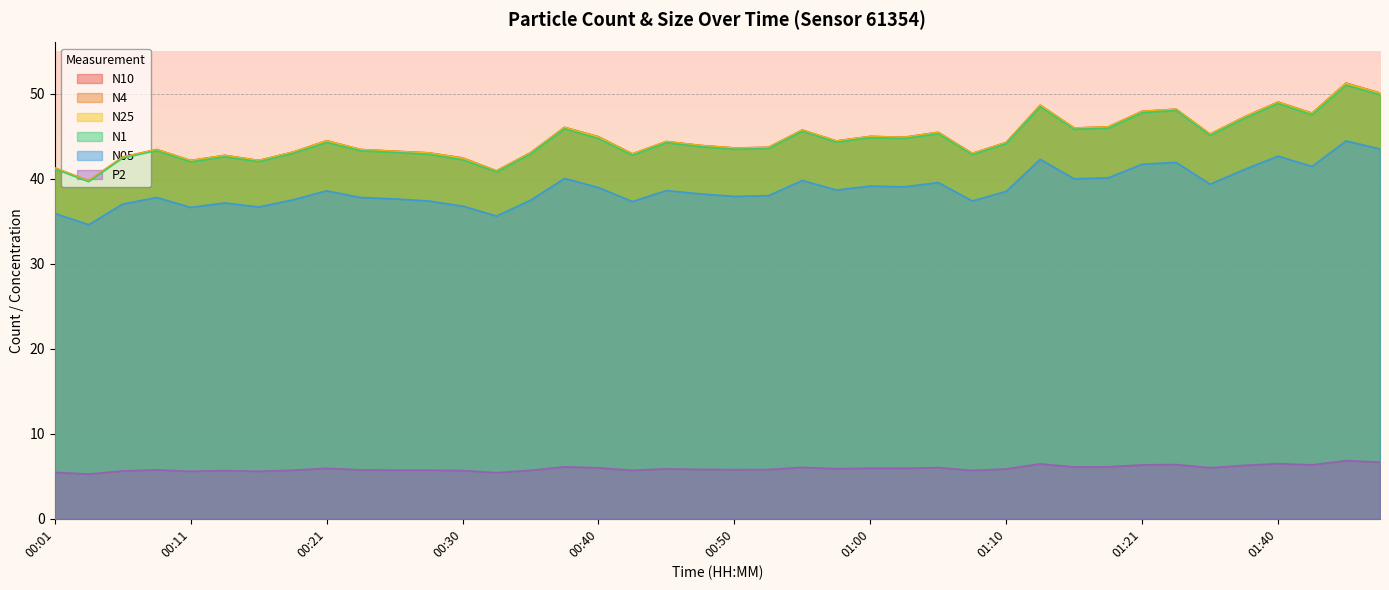

Rank the categories by N1 value from highest to lowest.

01:45, 01:47, 01:40, 01:13, 01:33, 01:21, 01:42, 01:37, 01:18, 00:38, 01:16, 00:55, 01:05, 01:35, 01:00, 01:02, 00:40, 00:57, 00:21, 00:45, 01:10, 00:48, 00:52, 00:50, 00:08, 00:23, 00:25, 00:18, 00:35, 00:28, 01:08, 00:43, 00:13, 00:06, 00:30, 00:16, 00:11, 00:01, 00:33, 00:03